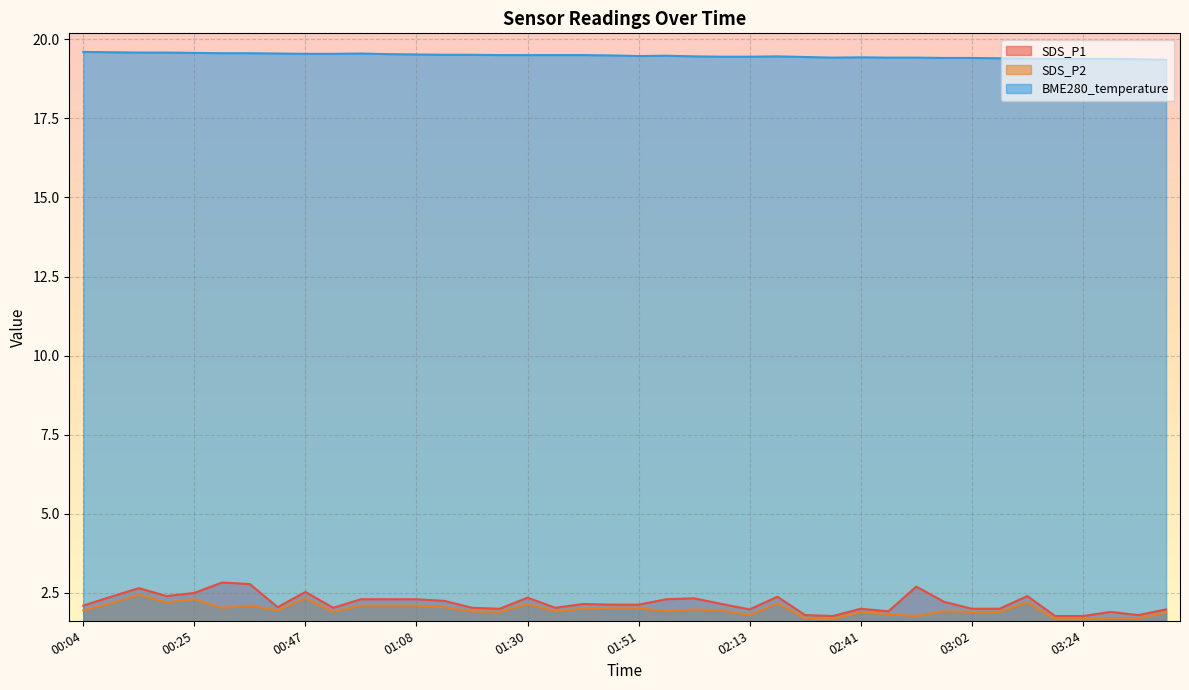

How many BME280_temperature values are between 19 and 20?

40